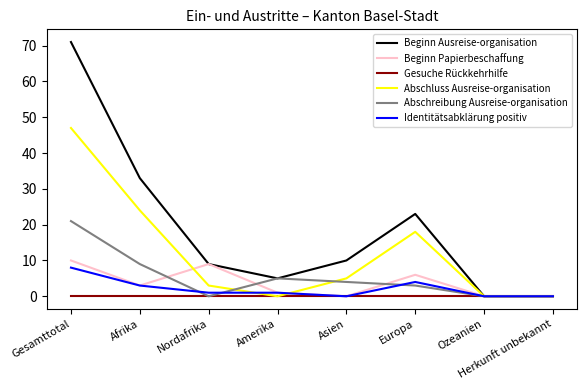

Which series has the largest total across all categories?

Beginn Ausreise-organisation